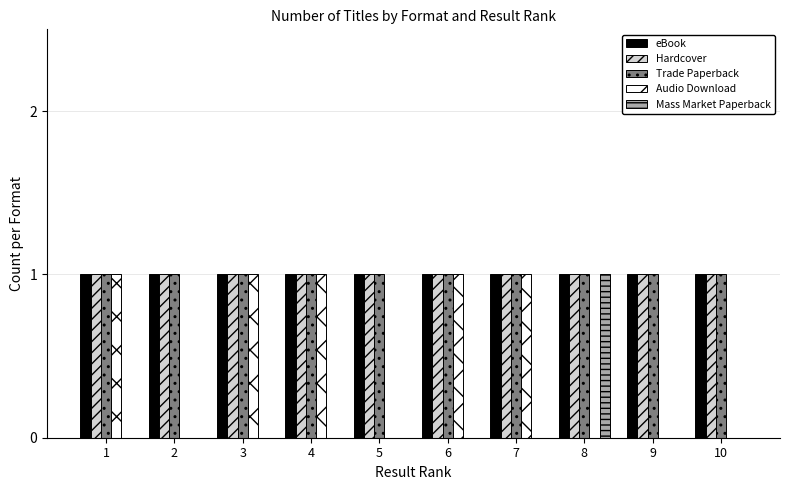

What is the total value across all series at 6?

4